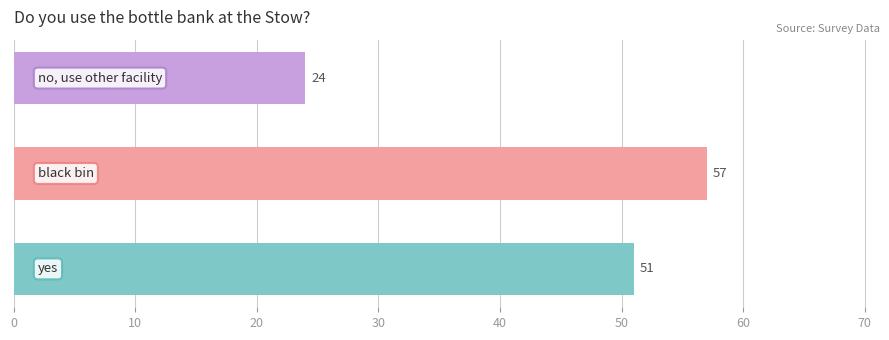

Count the values in the range 24 to 57.

3